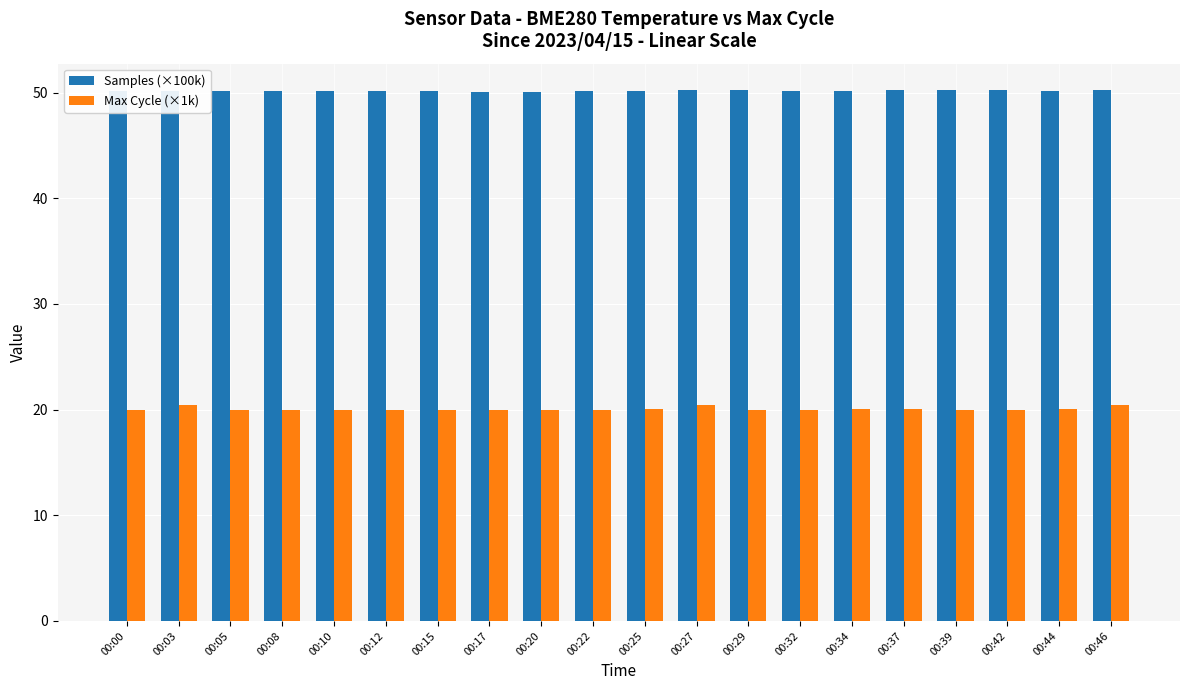

Is the value of Samples (×100k) at 00:10 greater than the value of Max Cycle (×1k) at 00:10?

Yes